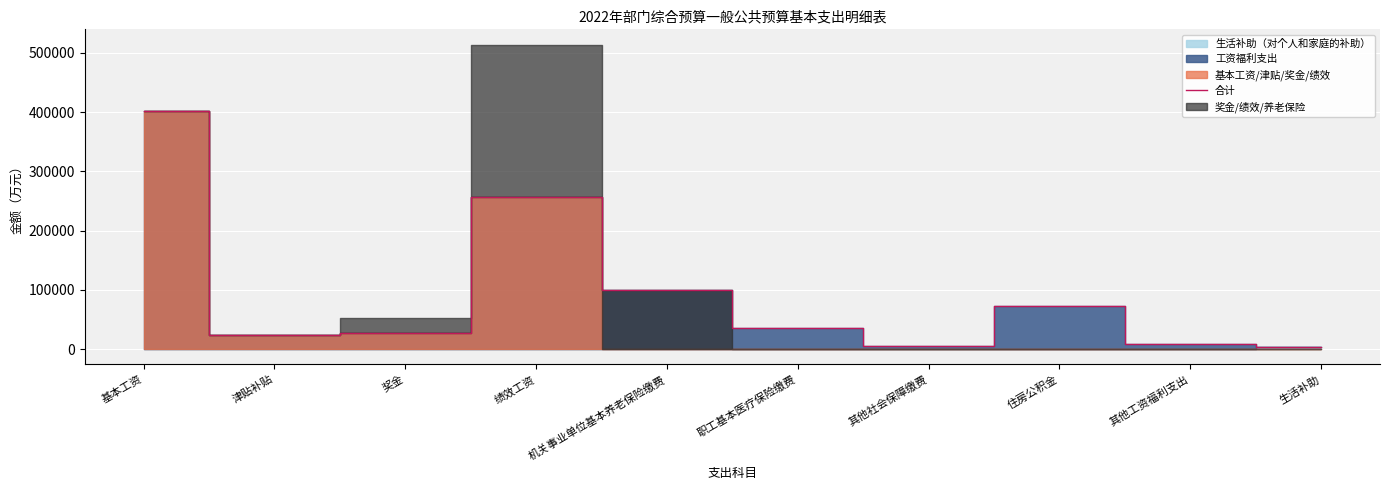

What is the value of the 9th point from the left?

9300.0